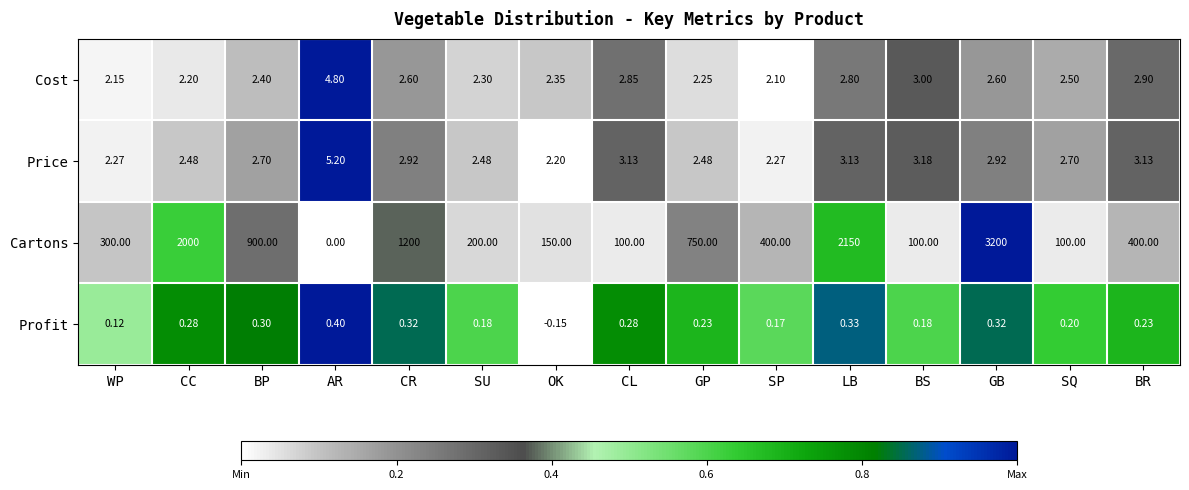

Rank the series at BP from highest to lowest value.

Cartons, Price, Cost, Profit